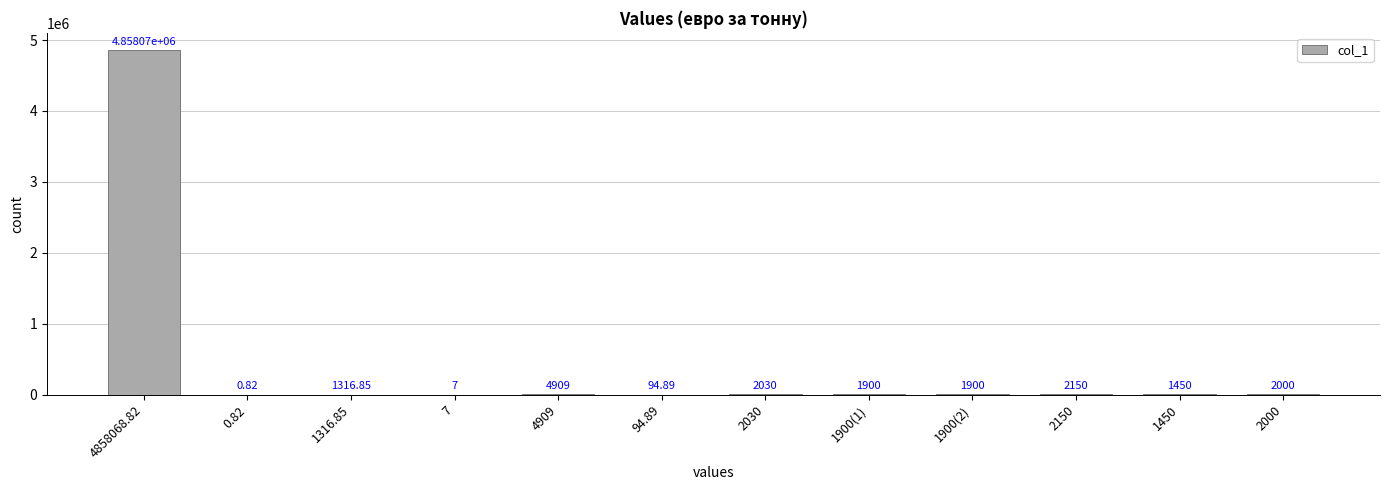

Approximately how many times larger is the value at 2150 compared to 1900(2)?

1.1